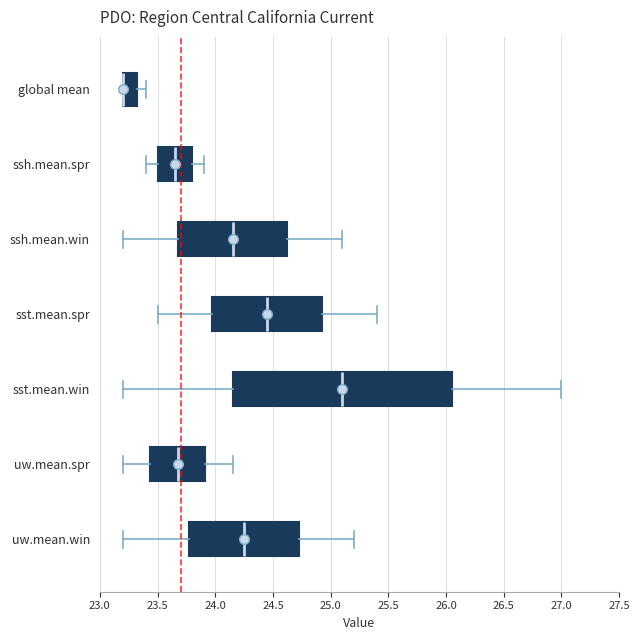

Comparing the boxes themselves (not the whiskers), which one is the widest?

sst.mean.win